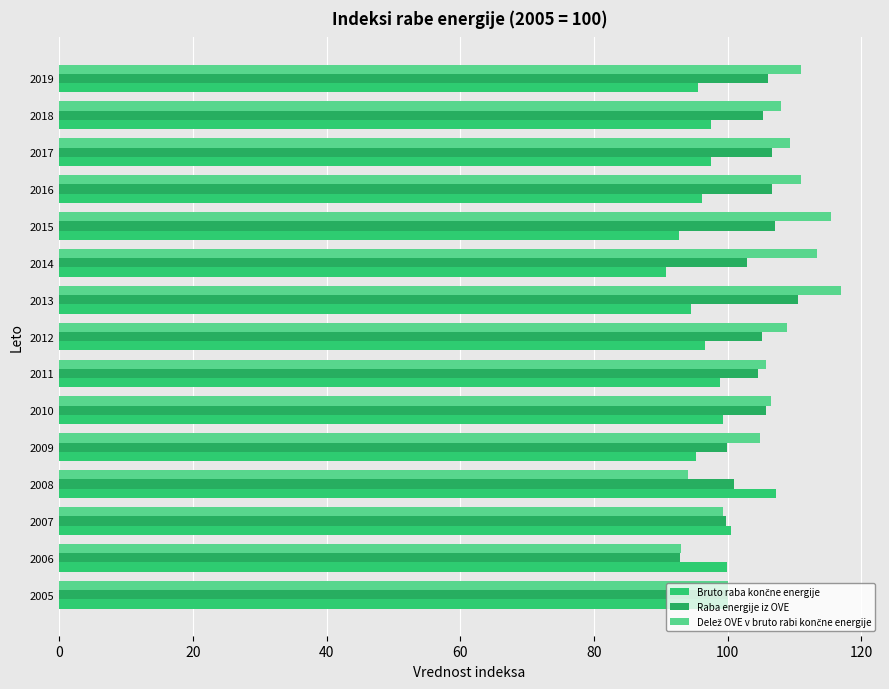

How many data points does each series have?

15